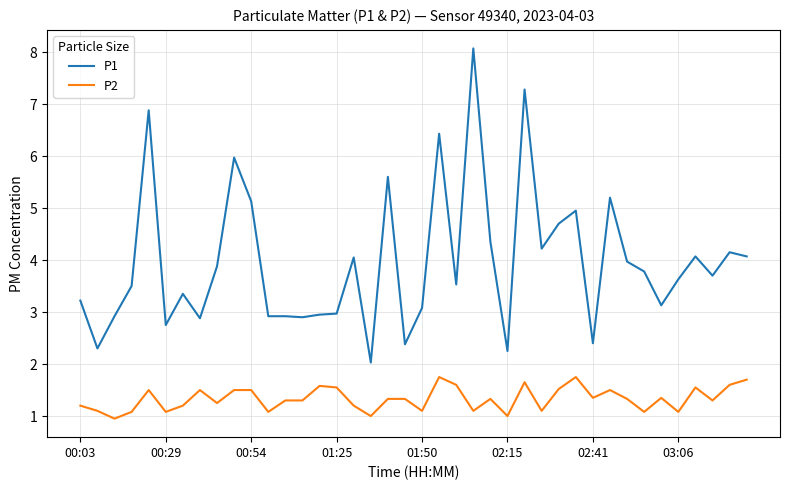

Which series has the largest range (max minus min)?

P1